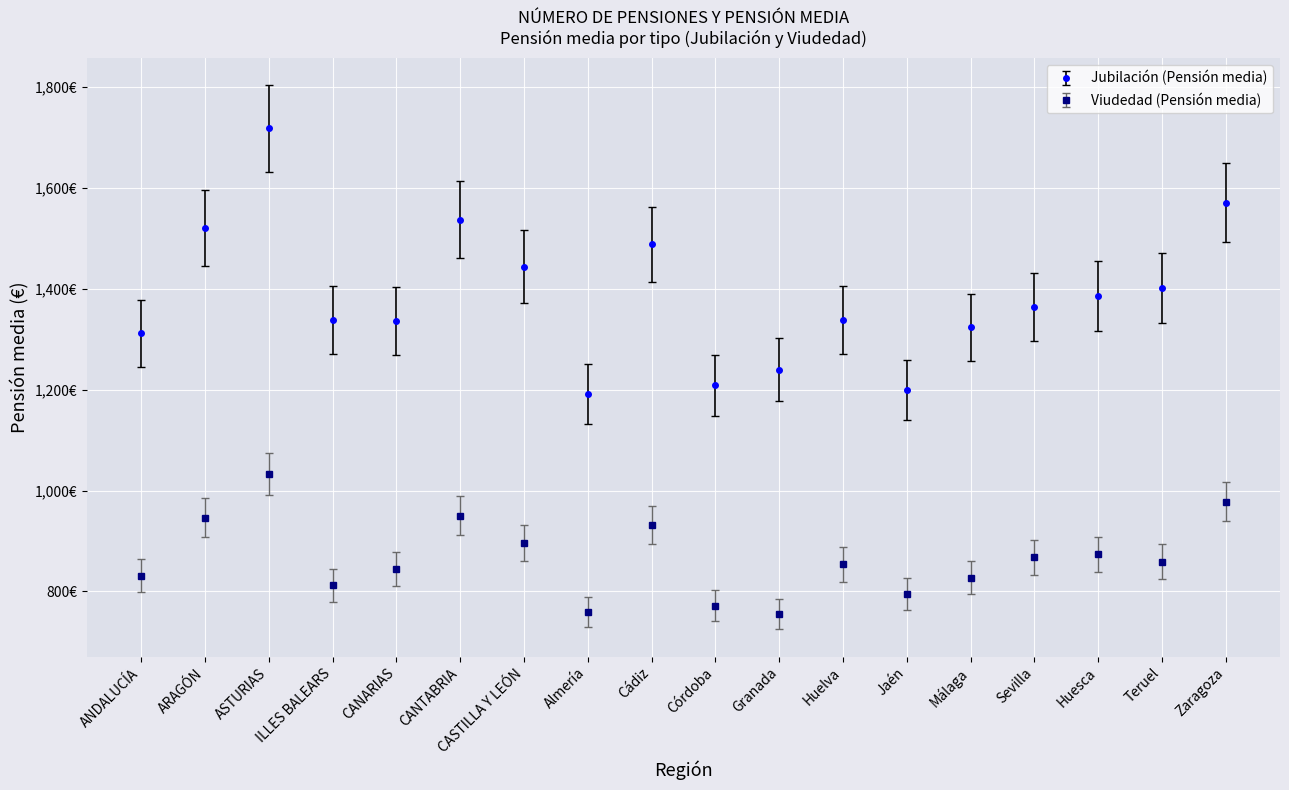

What are all the series names shown in the legend?

Jubilación (Pensión media), Viudedad (Pensión media)